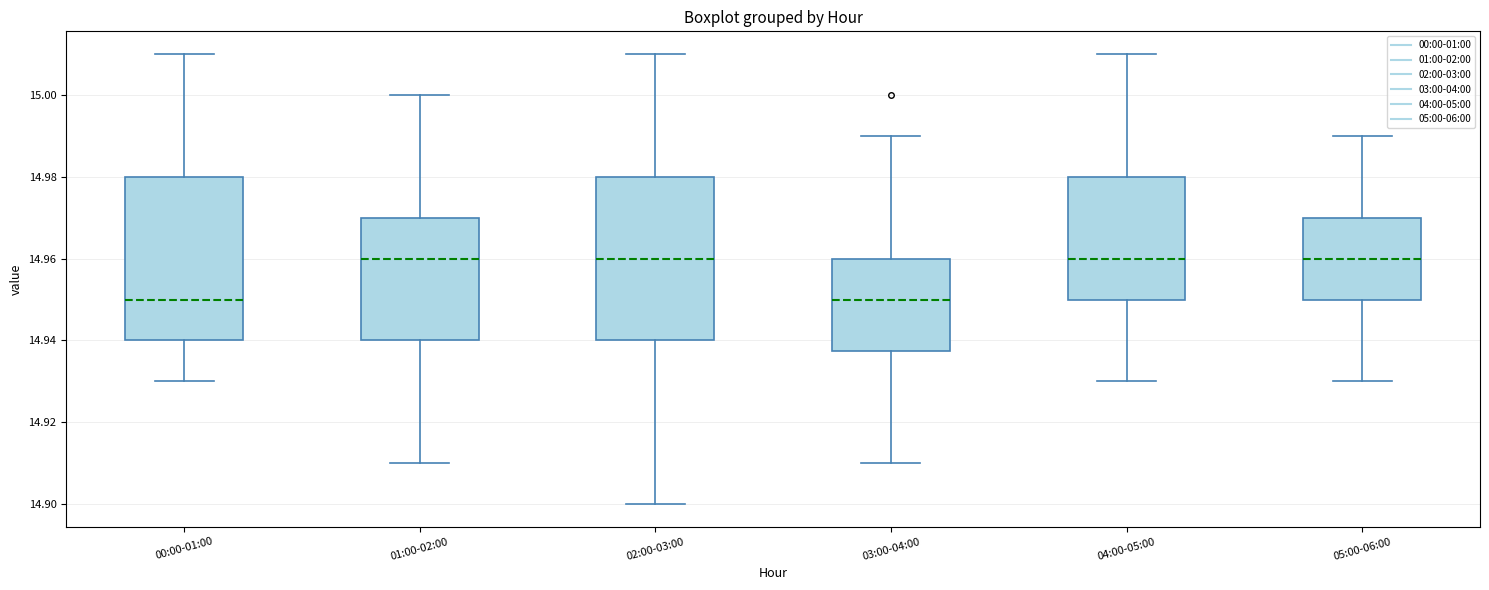

Where does the median line of the box for 01:00-02:00 sit on the y-axis? The values are not printed on the chart, so give them approximately, as read against the axis.

14.960